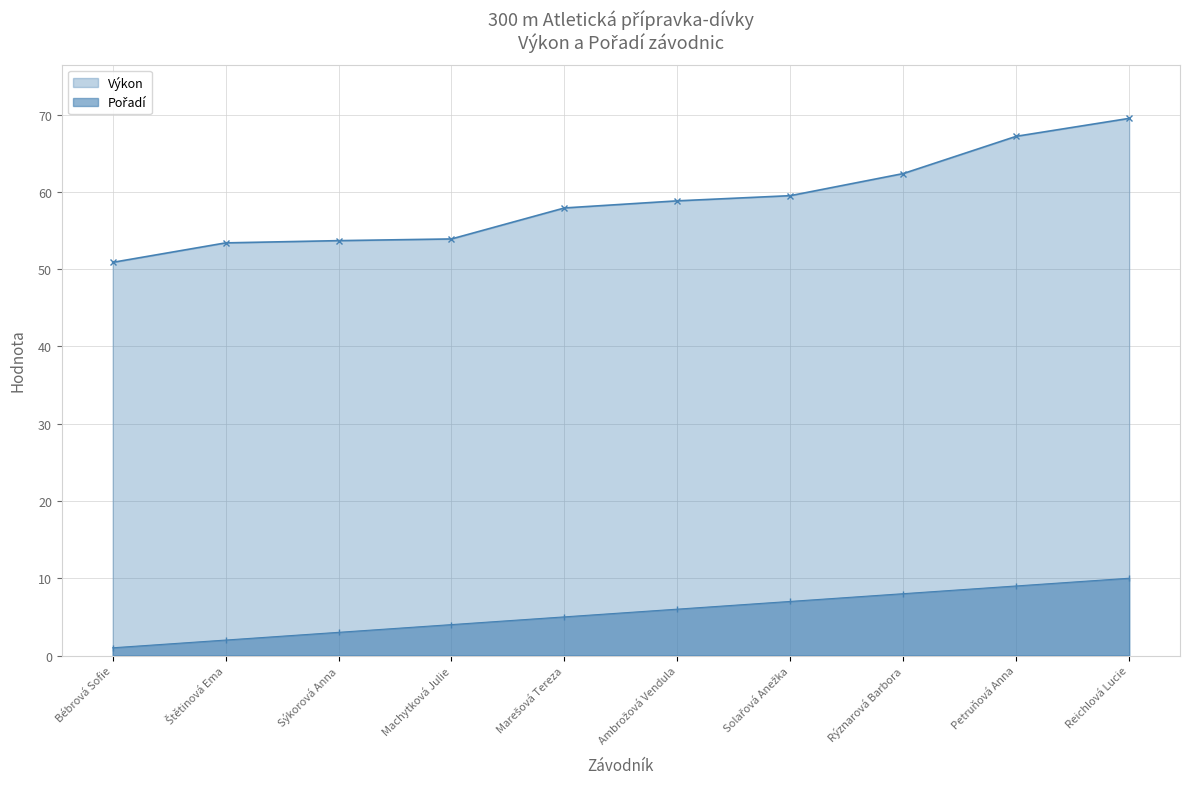

What is the label of the 1st point from the left?

Bébrová Sofie